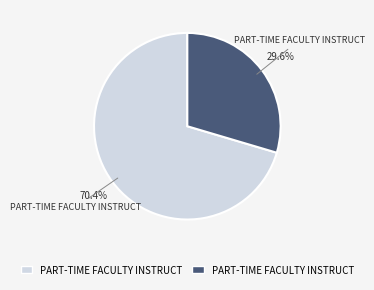

Is there any slice that represents more than half of the pie?

Yes